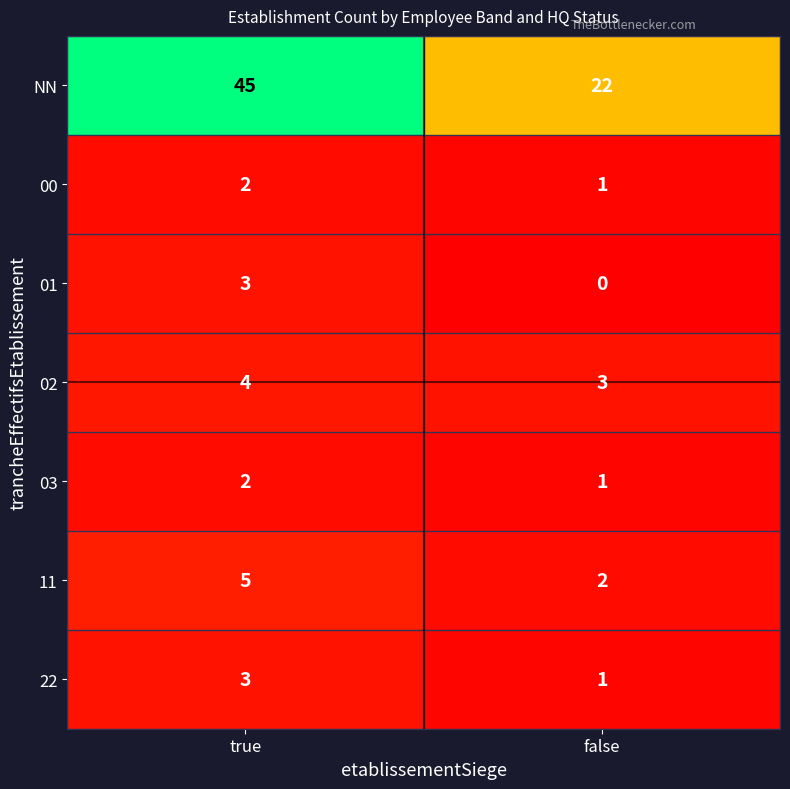

Rank the categories by 22 value from highest to lowest.

true, false